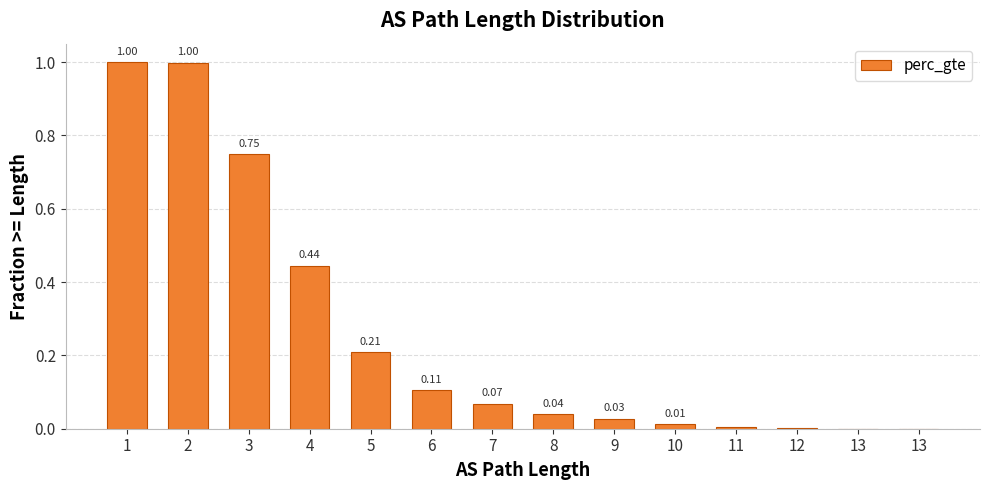

What is the change in value from 1 to 6?

-0.9